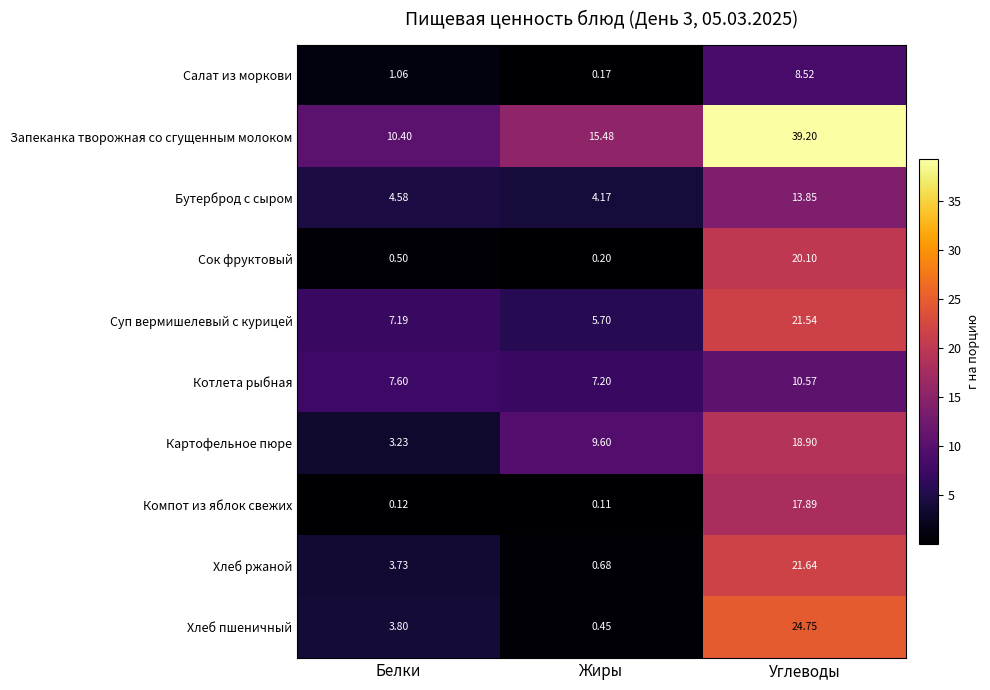

At which label is Котлета рыбная closest to 8?

Белки